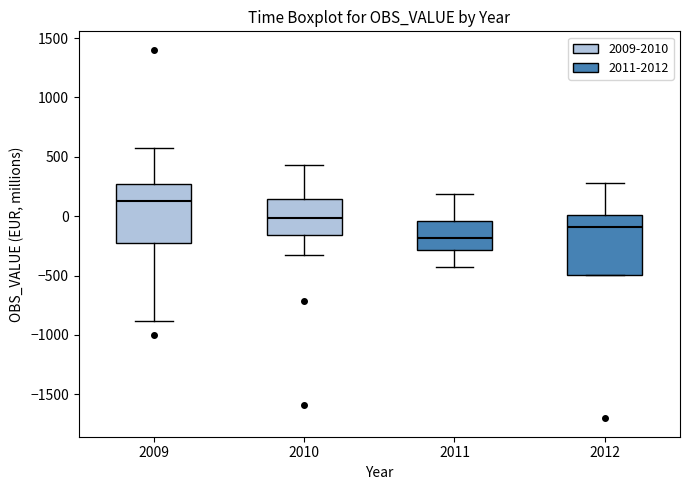

Which box has the lowest median line?

2011